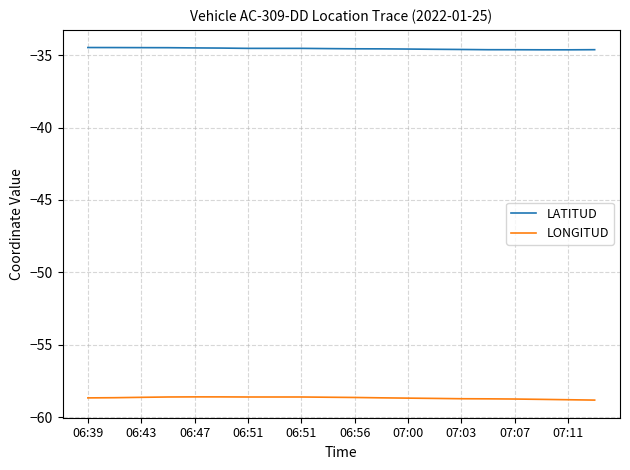

True or false: LONGITUD and LATITUD intersect in this chart.

False